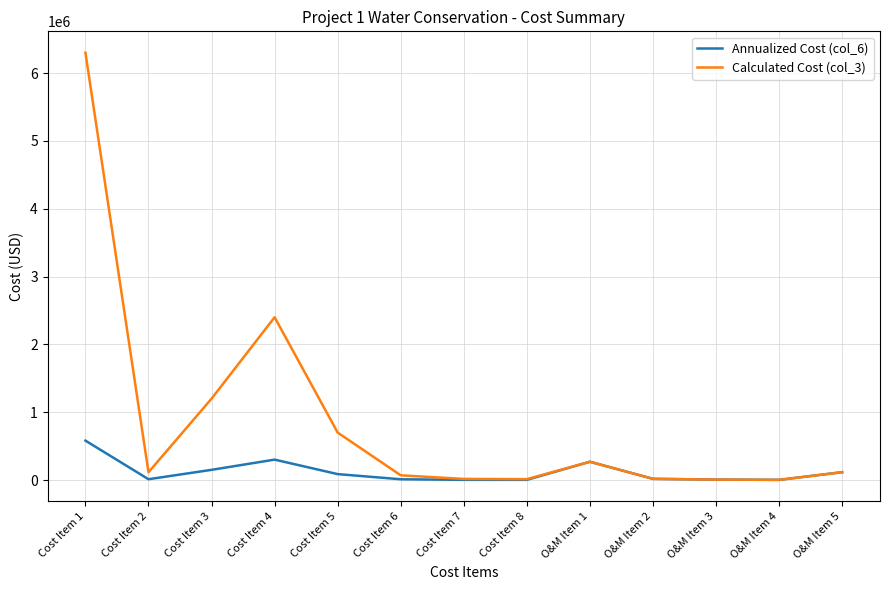

What position from the left is Cost Item 8?

8